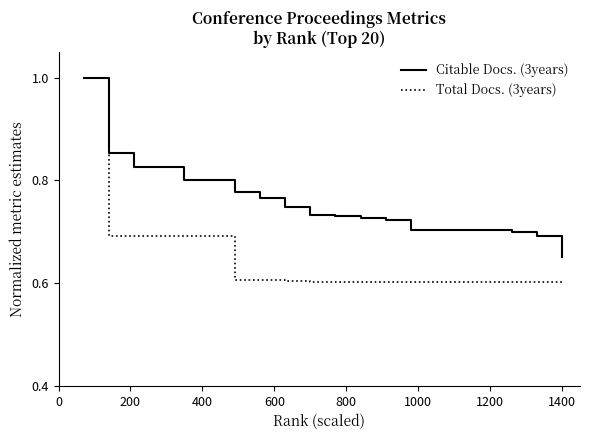

What is the minimum value shown in the chart?

0.6